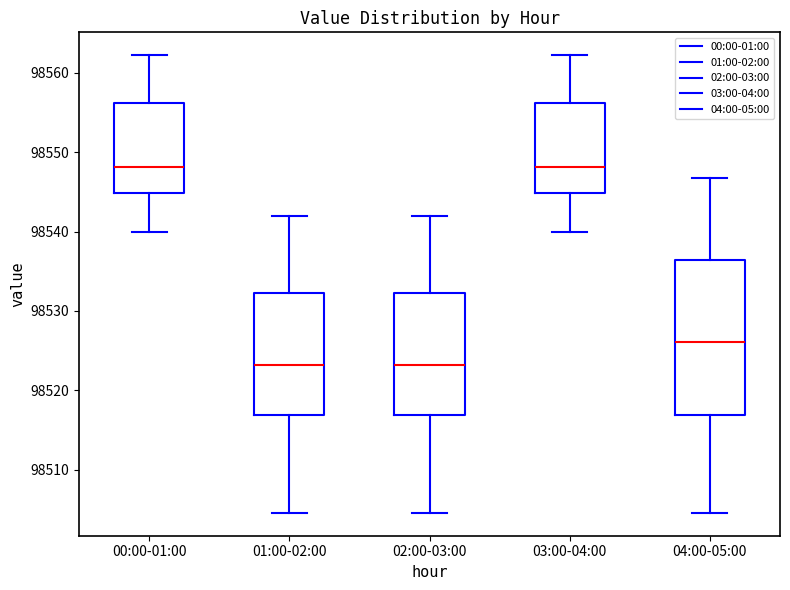

Reading left to right, read every box against the y-axis: the position of its median line, the range the box covers, and the ends of its whiskers. The values are not printed on the chart, so give them approximately, as read against the axis.

00:00-01:00: median 98548, box 98545 to 98556, whiskers 98540 to 98562
01:00-02:00: median 98523, box 98517 to 98532, whiskers 98505 to 98542
02:00-03:00: median 98523, box 98517 to 98532, whiskers 98505 to 98542
03:00-04:00: median 98548, box 98545 to 98556, whiskers 98540 to 98562
04:00-05:00: median 98526, box 98517 to 98536, whiskers 98505 to 98547